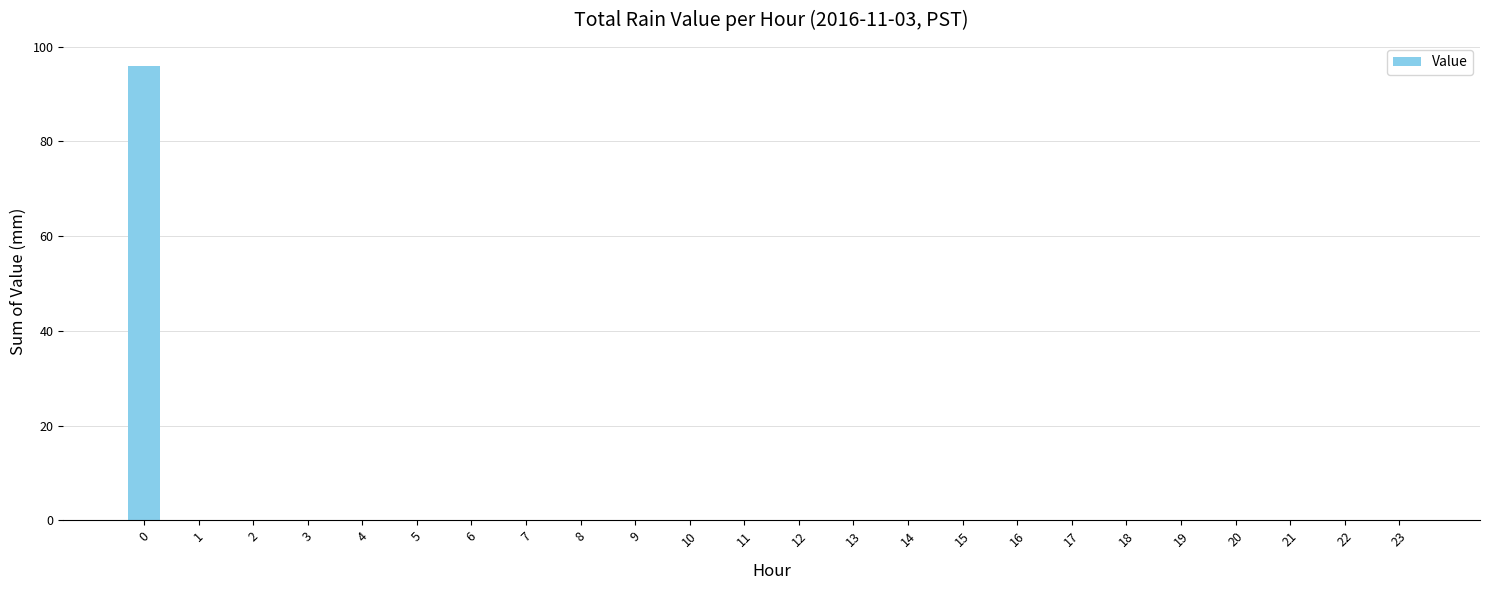

Count the number of data series in this chart.

1